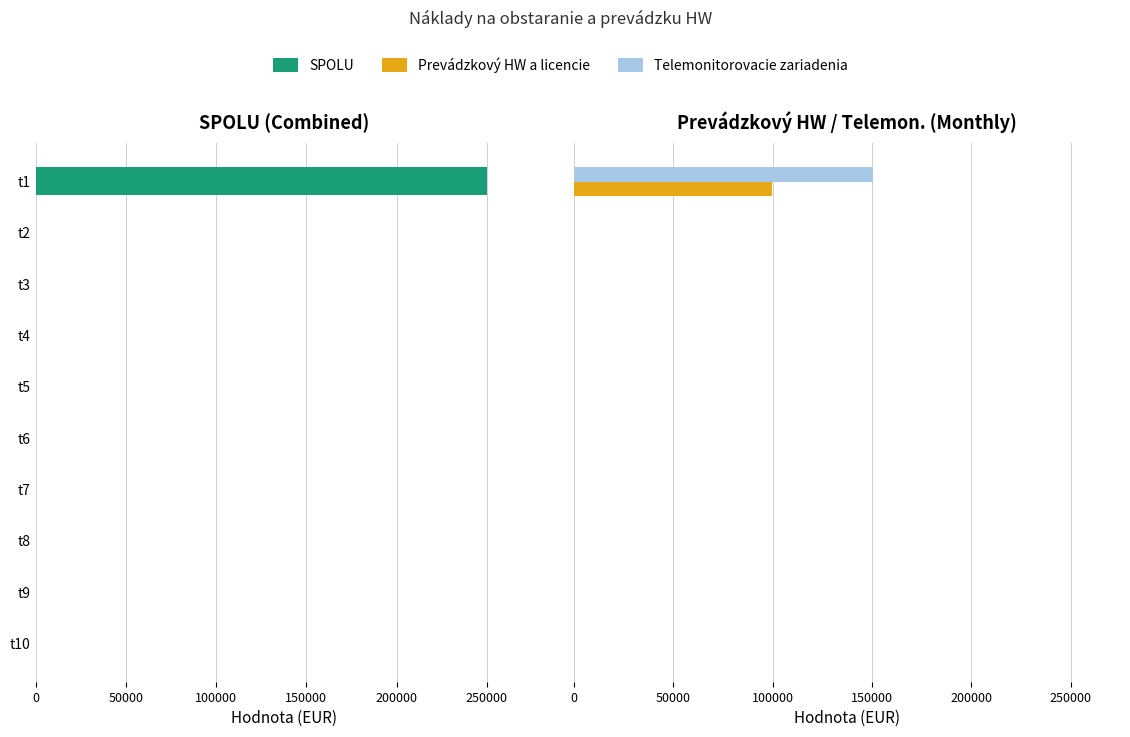

Reading left to right, list all the values displayed in this chart.

SPOLU: 250211.5	0.0	0.0	0.0	0.0	0.0	0.0	0.0	0.0	0.0
Prevádzkový HW a licencie: 99770.0	0.0	0.0	0.0	0.0	0.0	0.0	0.0	0.0	0.0
Telemonitorovacie zariadenia: 150441.5	0.0	0.0	0.0	0.0	0.0	0.0	0.0	0.0	0.0